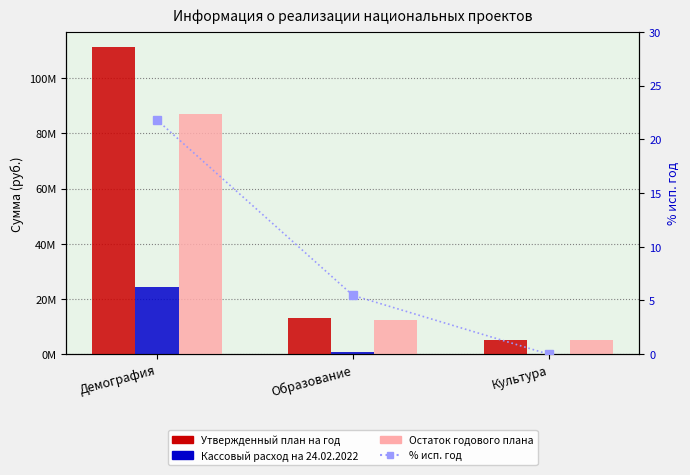

The value of Остаток годового плана at Демография is 86987881.5. True or false?

True